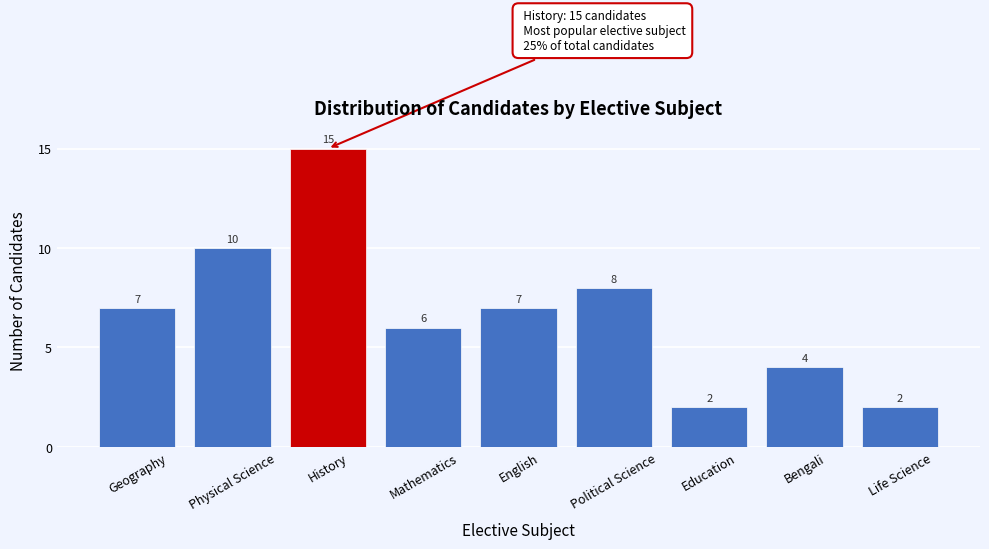

Reading left to right, list all the values displayed in this chart.

7	10	15	6	7	8	2	4	2